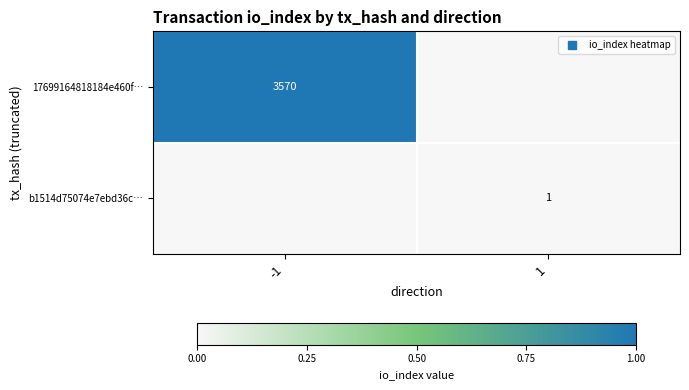

How many values in the b1514d75074e7ebd36c… series exceed 0?

1